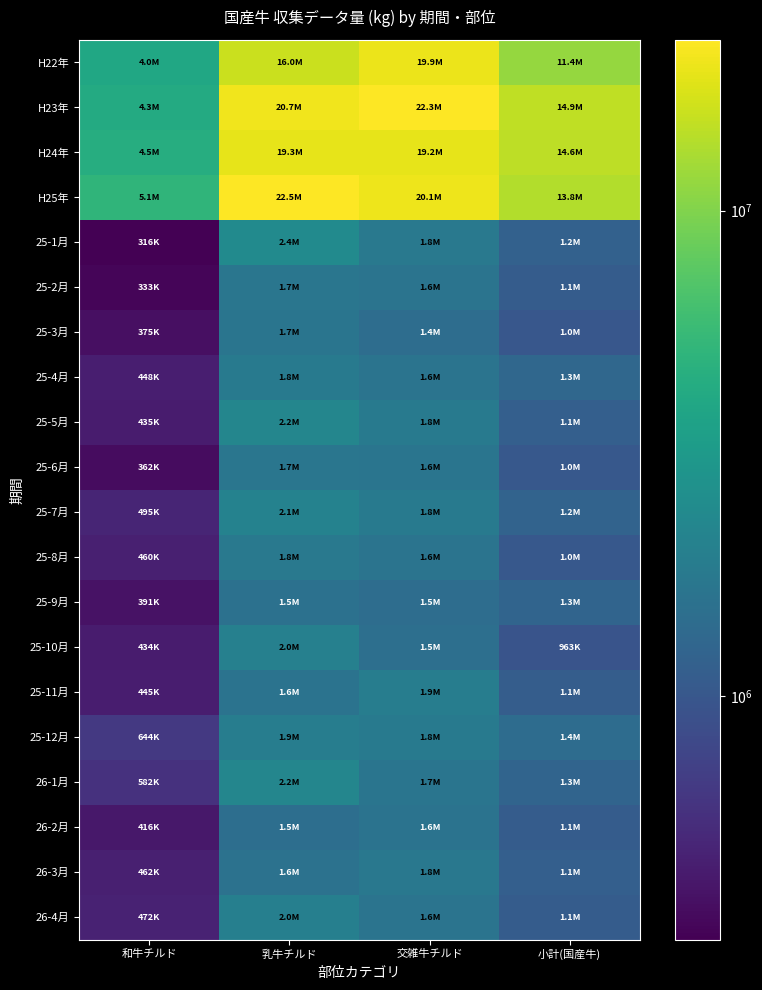

How many distinct data groups are displayed?

20